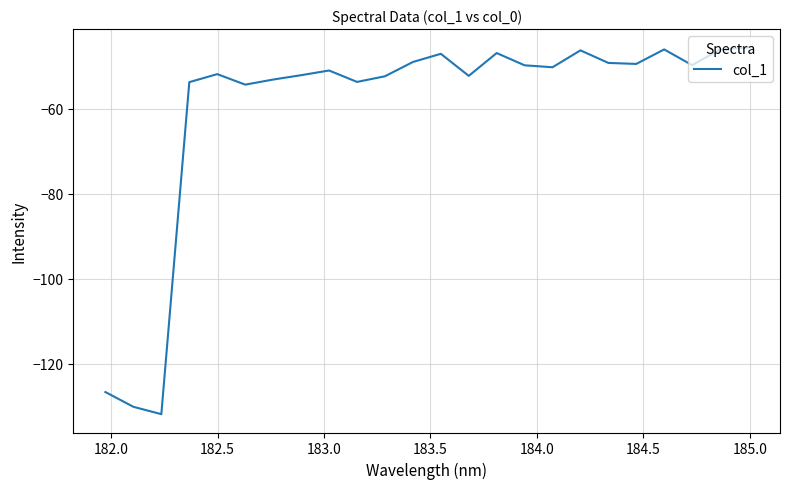

What is the minimum value shown in the chart?

-131.8